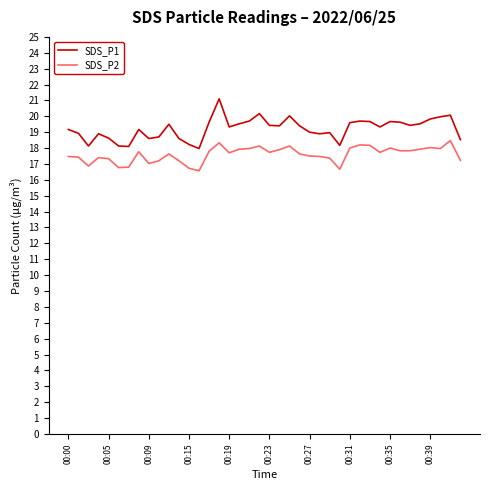

Does the chart have visible grid lines?

No